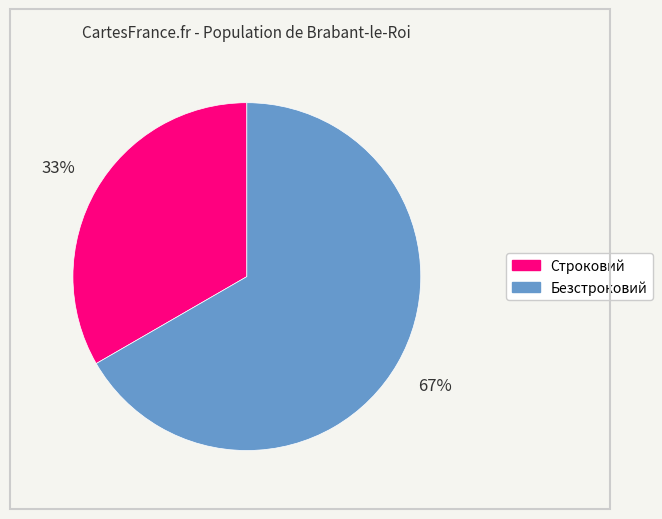

Which slice is the smallest?

Строковий